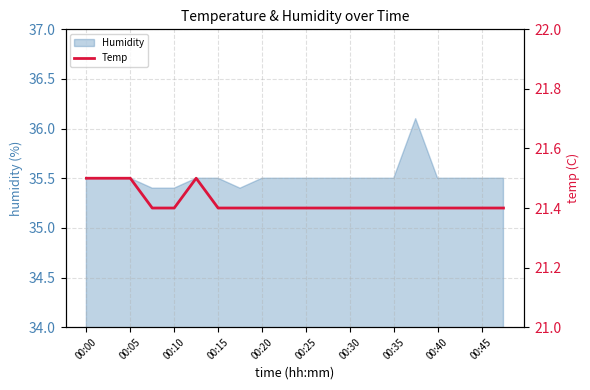

The Humidity series shows 12.1 at 00:05. True or false?

False